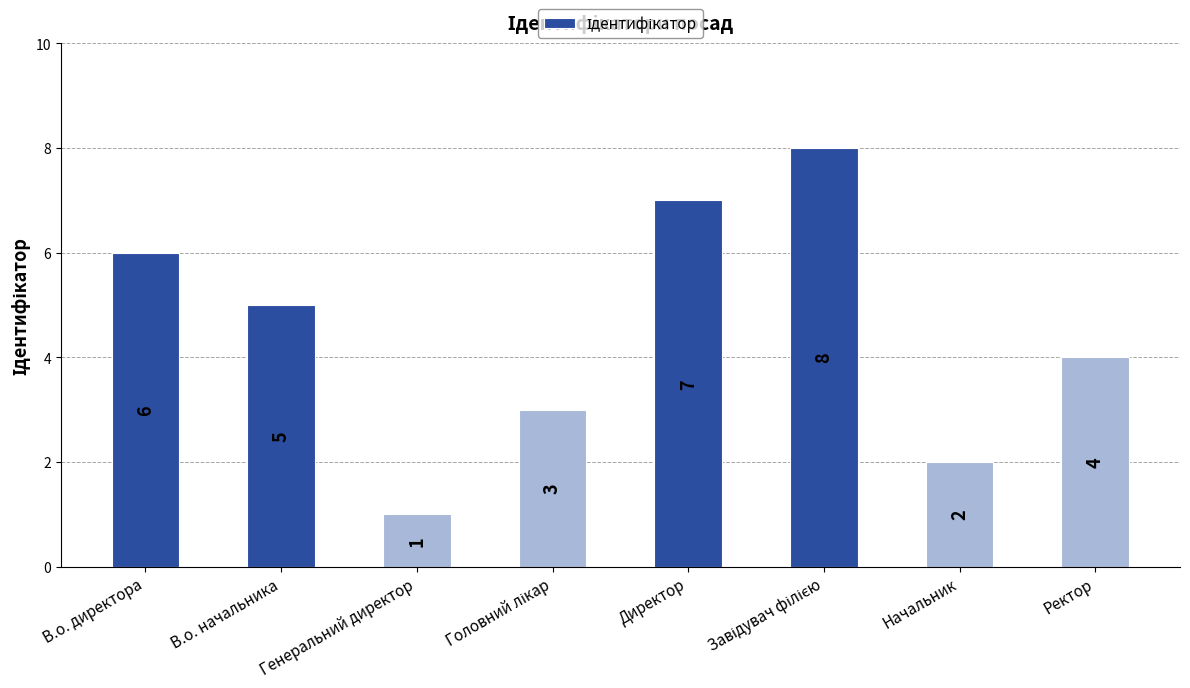

What is the difference between the maximum and minimum values?

7